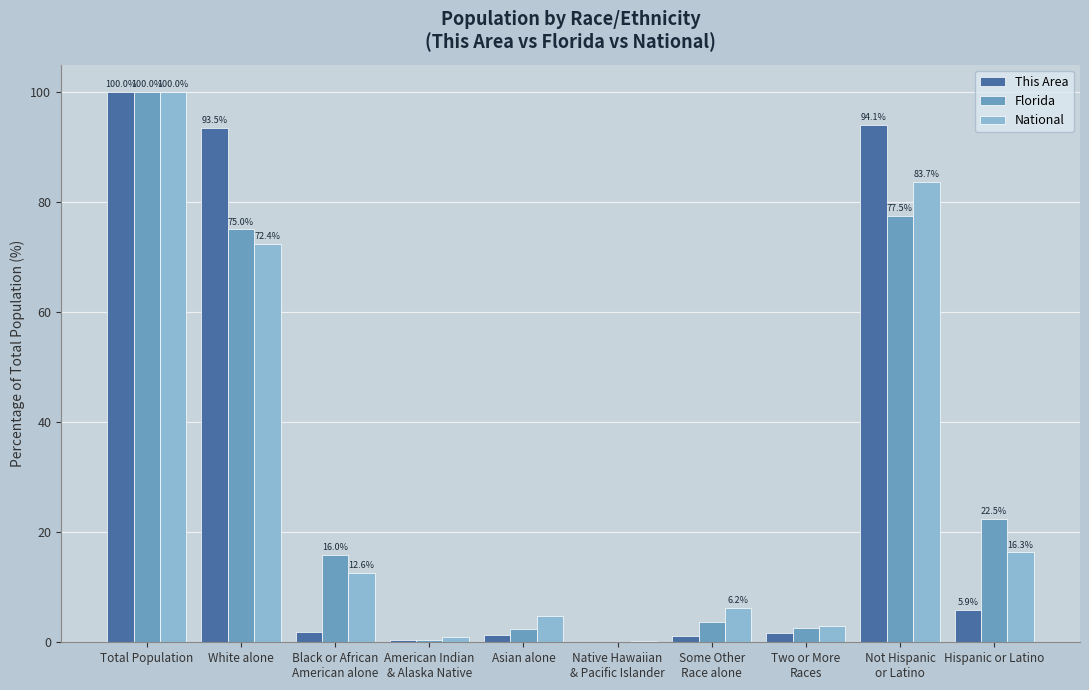

How many data points does each series have?

10